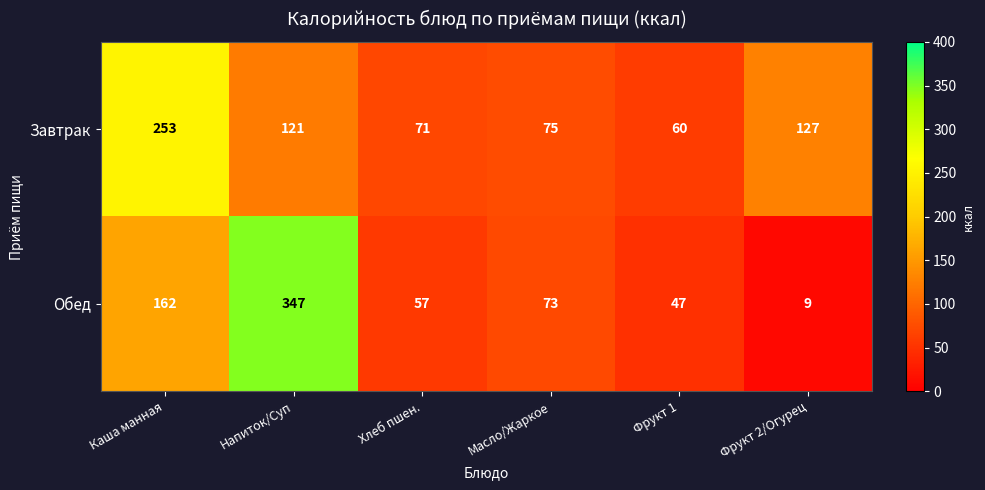

What is the difference between the maximum and minimum values in the Обед series?

338